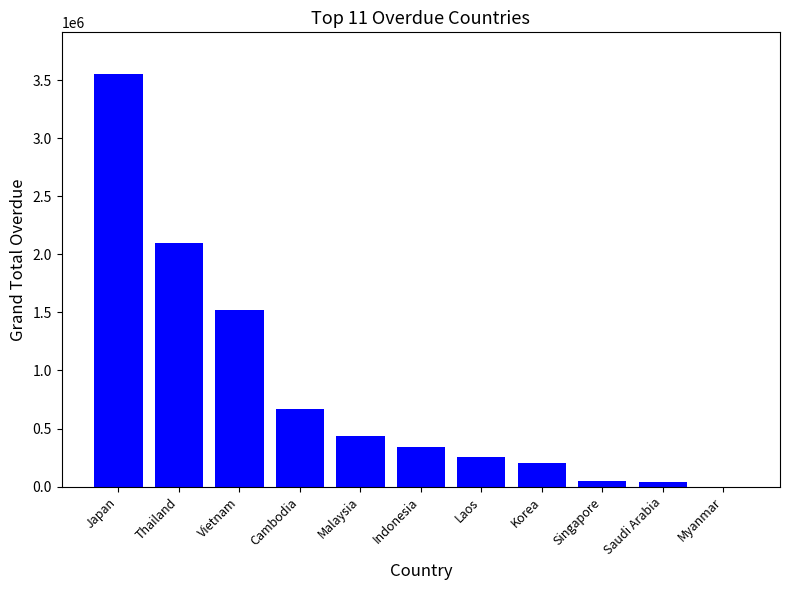

The value at Malaysia is 435771.9. True or false?

True